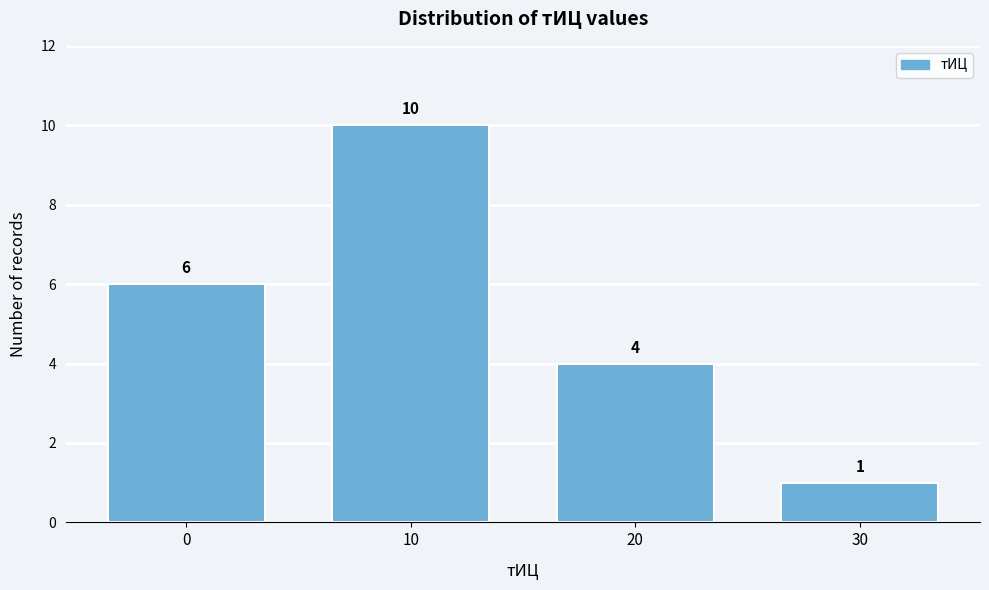

Reading left to right, what are all the values shown in this chart?

0=6	10=10	20=4	30=1